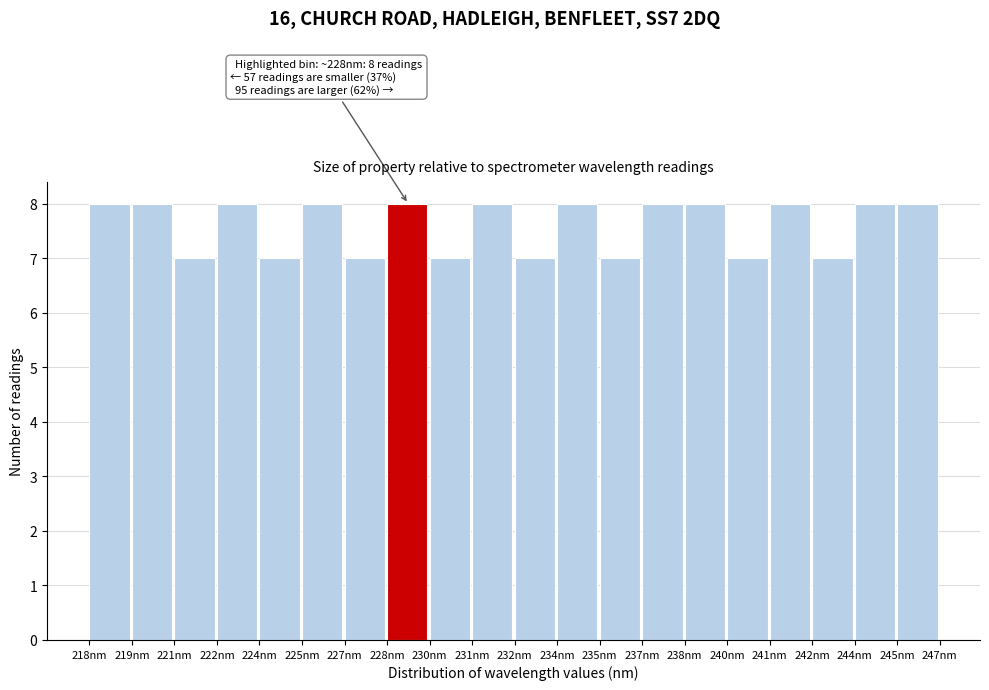

Reading right to left, what are all the values shown in this chart?

245nm=8	244nm=8	242nm=7	241nm=8	240nm=7	238nm=8	237nm=8	235nm=7	234nm=8	232nm=7	231nm=8	230nm=7	228nm=8	227nm=7	225nm=8	224nm=7	222nm=8	221nm=7	219nm=8	218nm=8